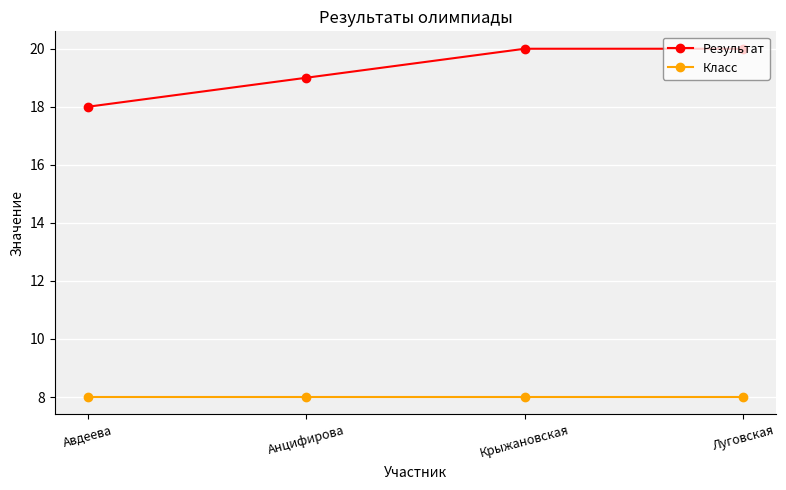

True or false: Результат has a value of 20 at Луговская.

True